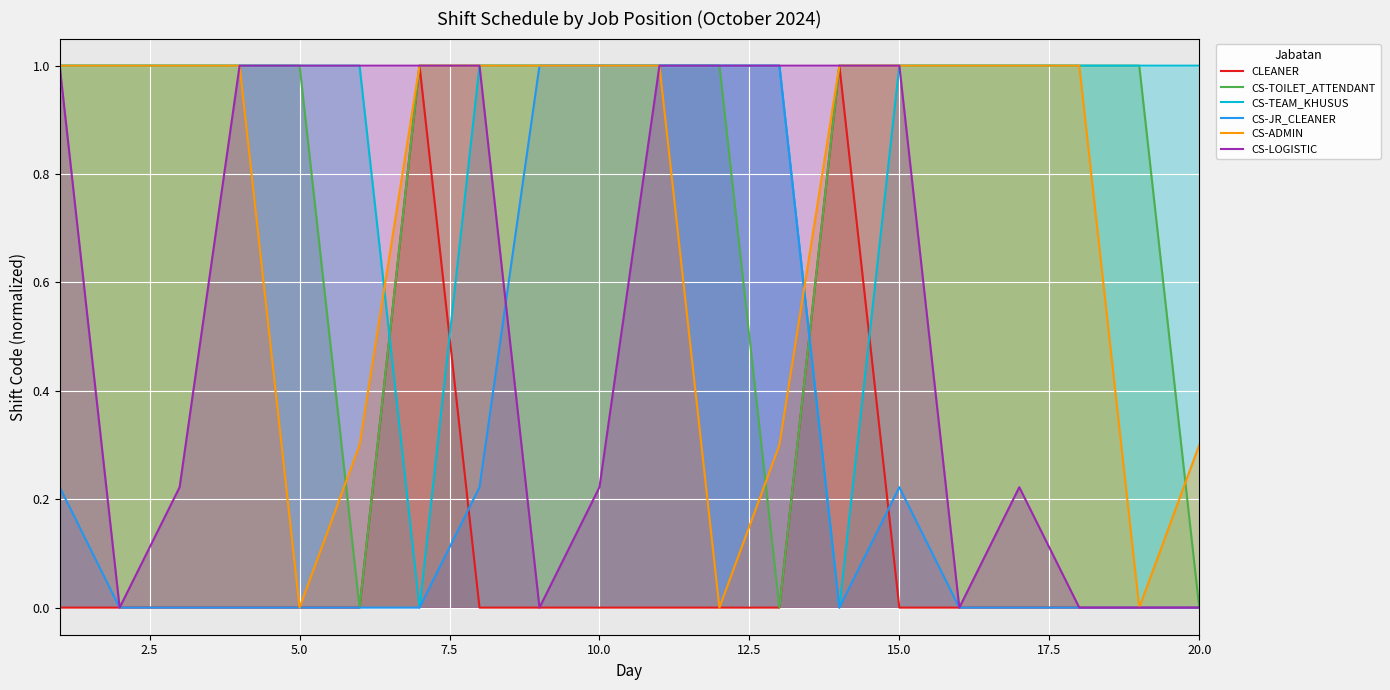

Between 5.0 and 10.0, which is larger?

5.0